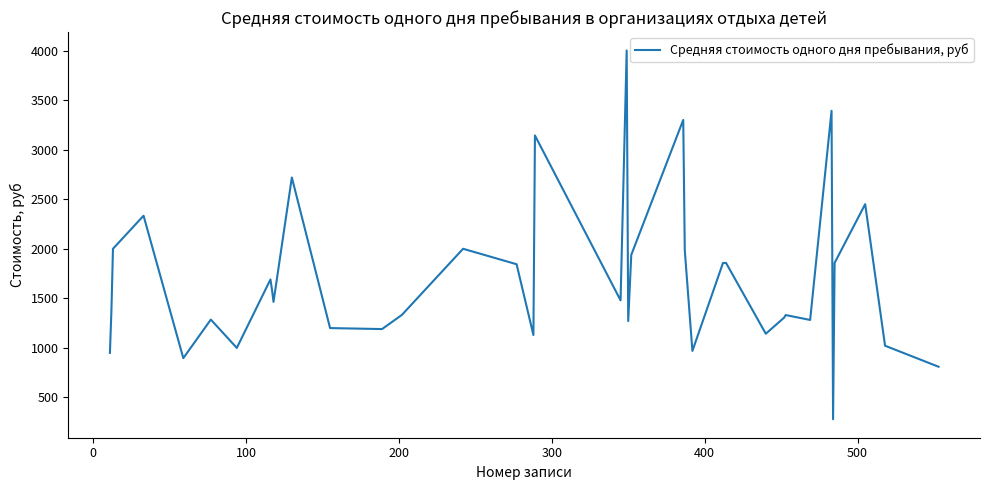

What is the maximum value shown in the chart?

4000.0